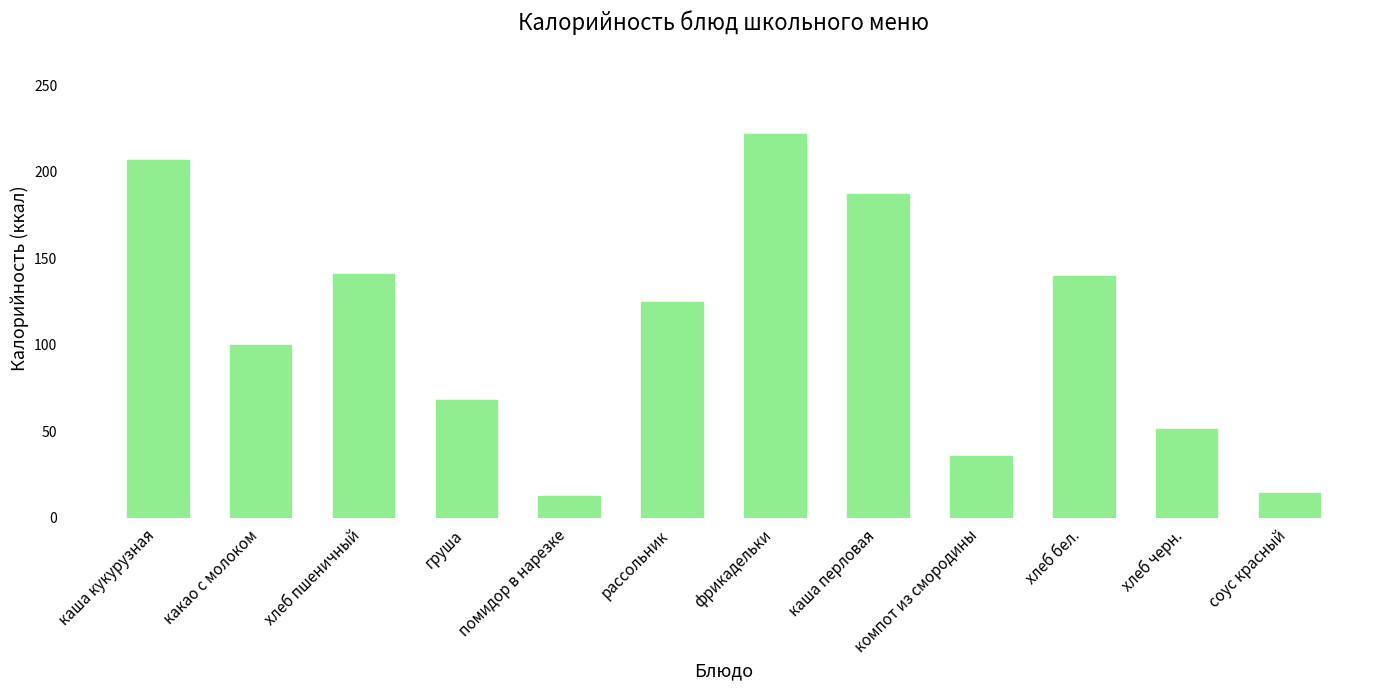

What is the sum of the values at хлеб черн. and каша кукурузная?

258.2